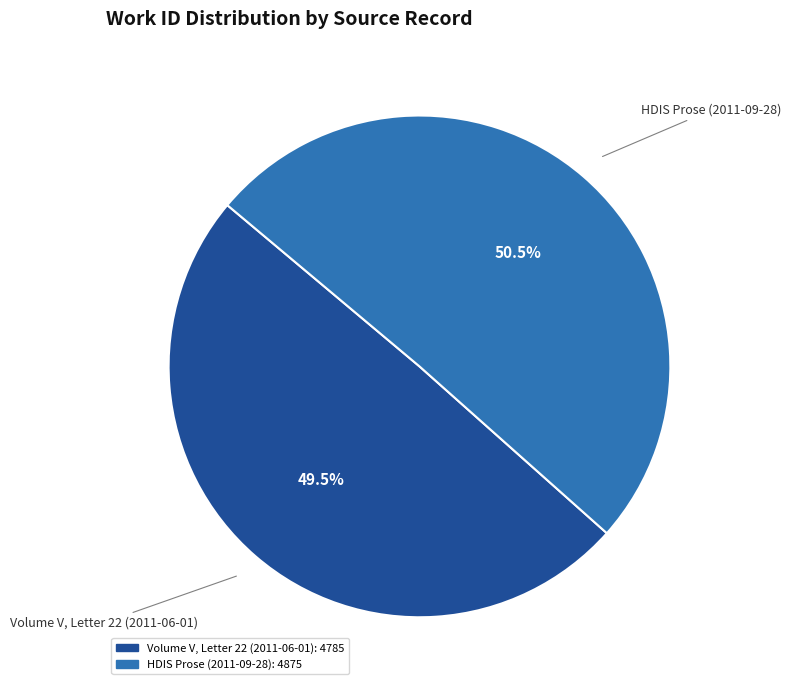

Is there any slice that represents more than half of the pie?

Yes